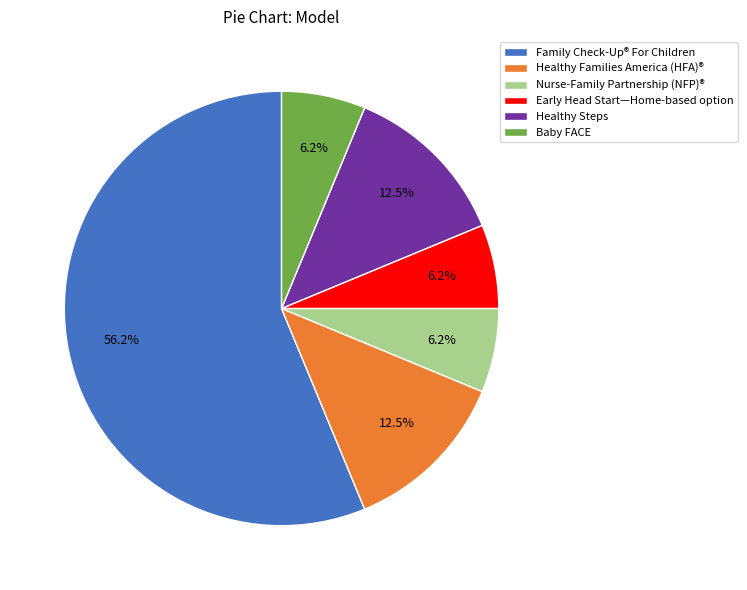

What percentage is the Baby FACE slice, to the nearest percent?

6%